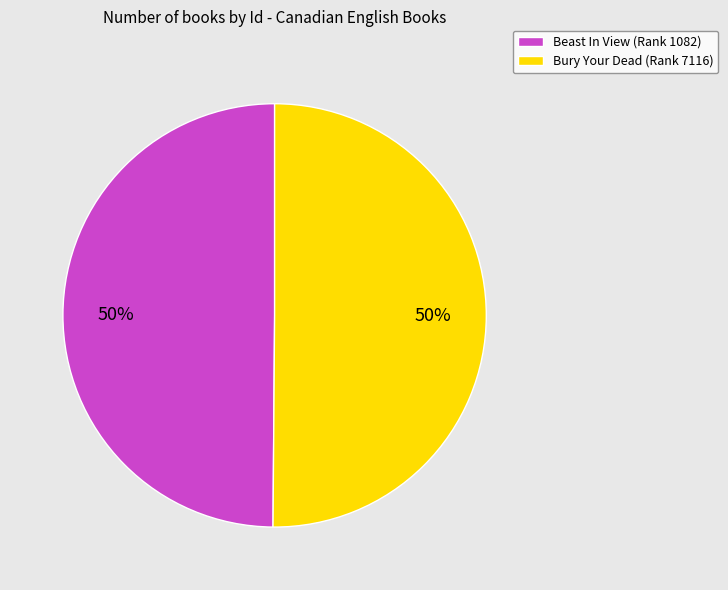

How many slices are in this pie chart?

2